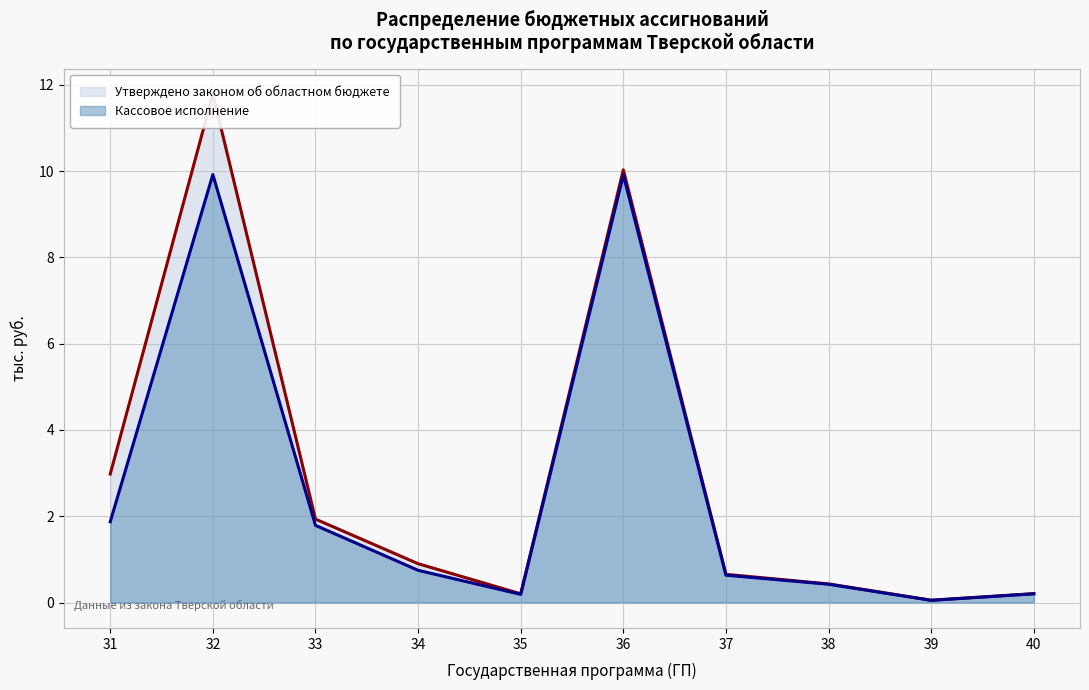

At how many categories does at least one series exceed 8?

2